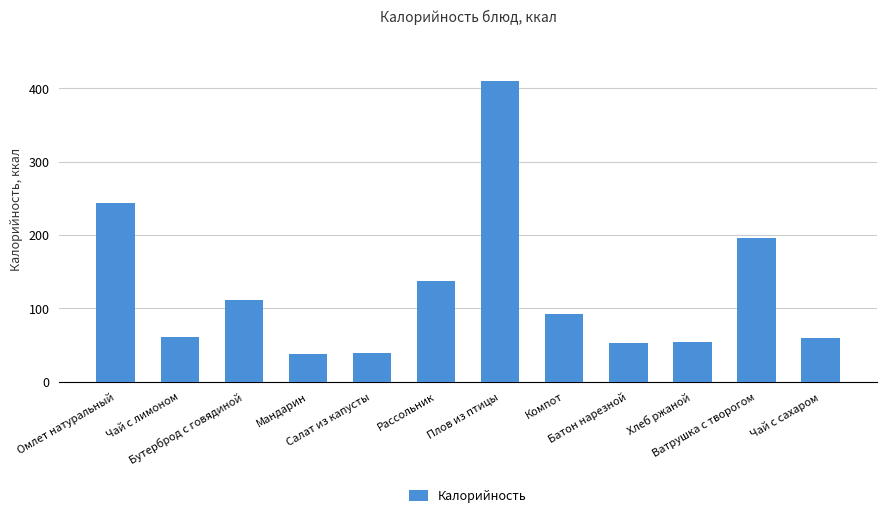

The value at Омлет натуральный is 372.0. True or false?

False